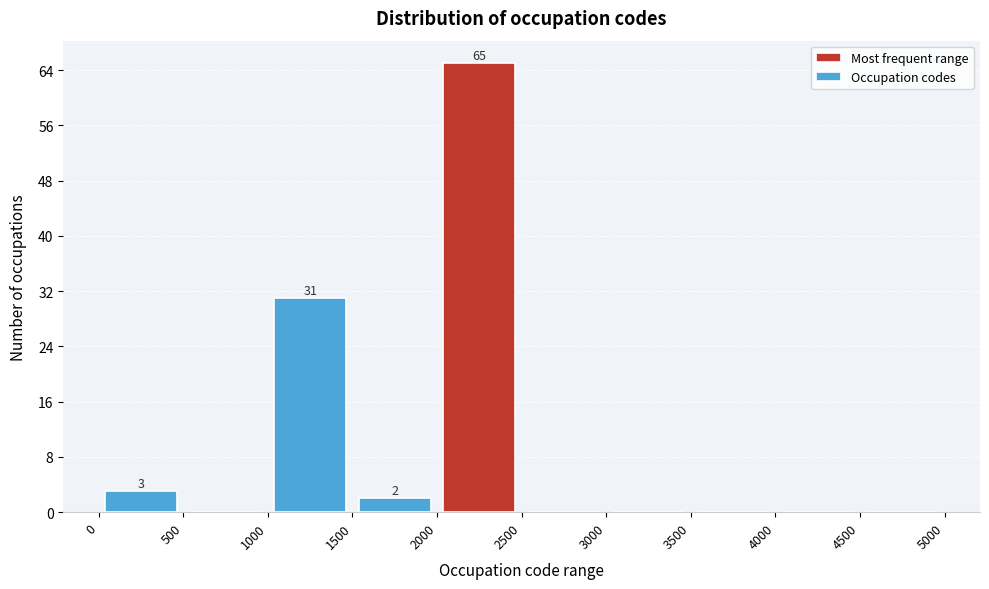

Which range on the x-axis has the tallest bar?

2000 to 2500